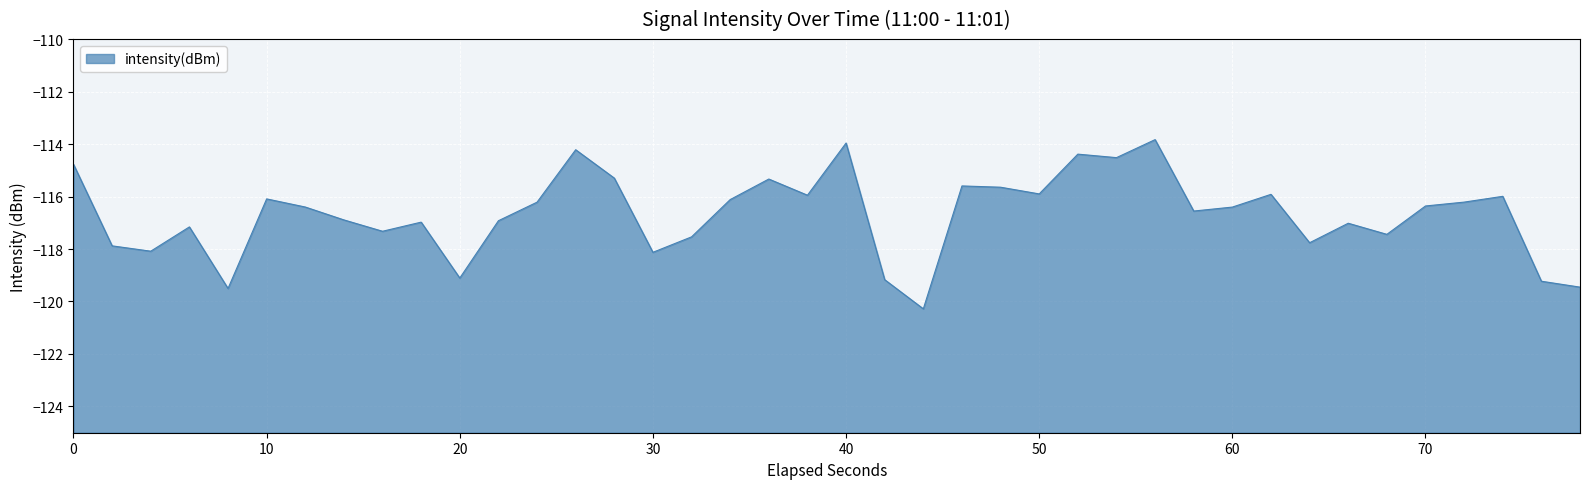

What is the maximum value shown in the chart?

-113.8